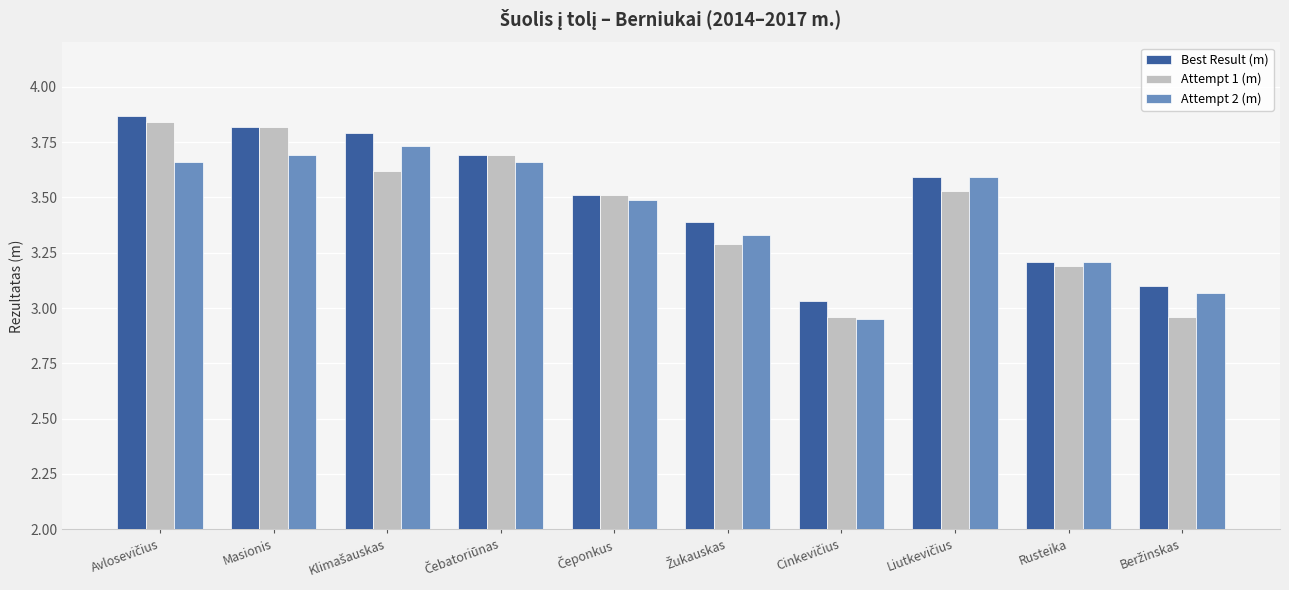

How many data points in Attempt 1 (m) are above 3?

8